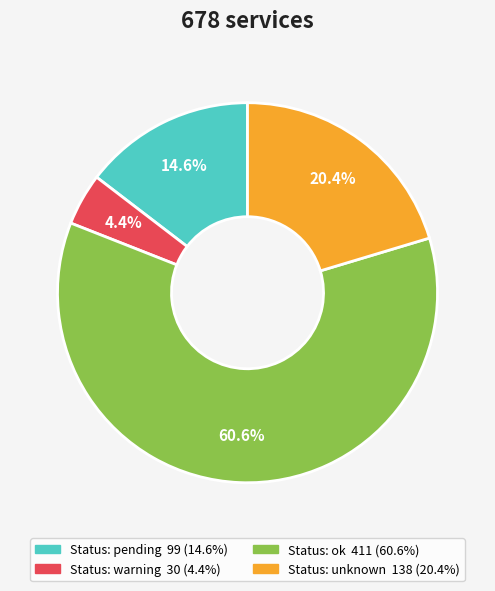

Is there a majority slice in this chart?

Yes